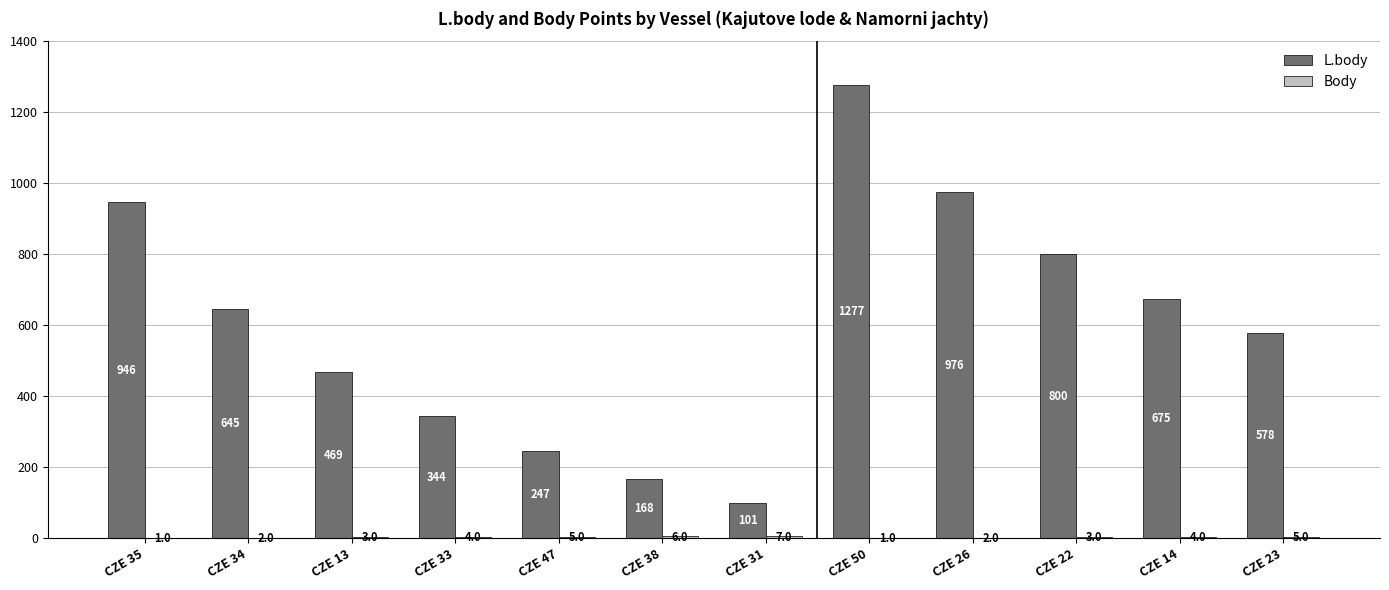

What value does the L.body series have at CZE 23?

578